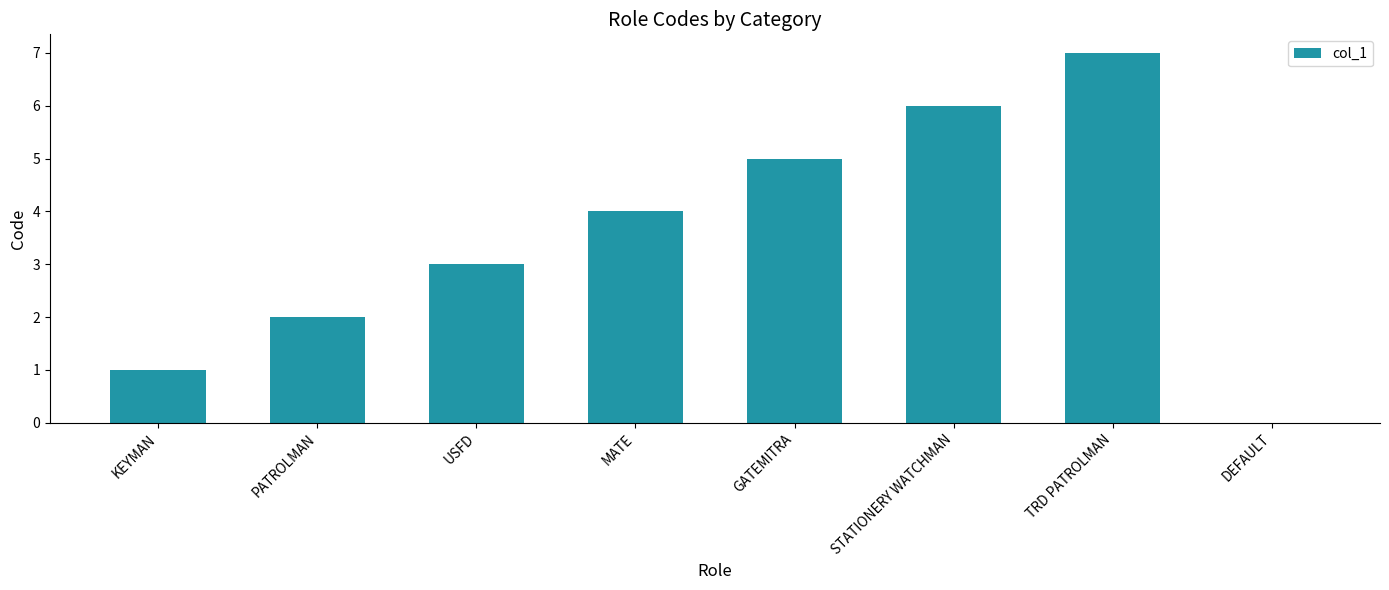

Are the bars horizontal?

No